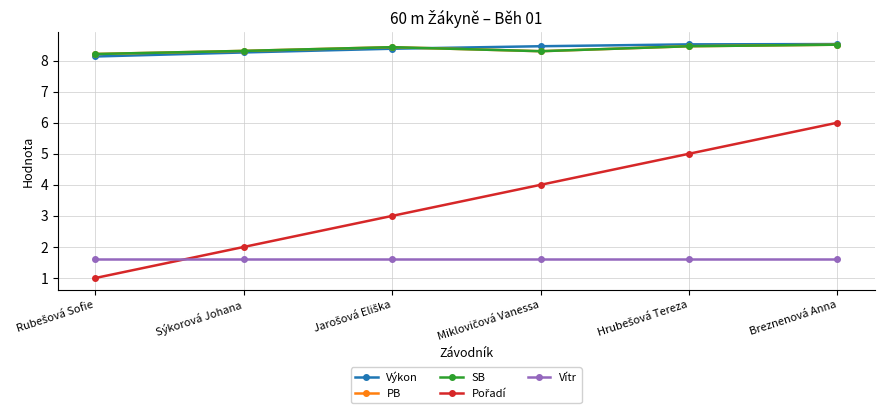

Does the chart display data point markers on the line(s)?

Yes